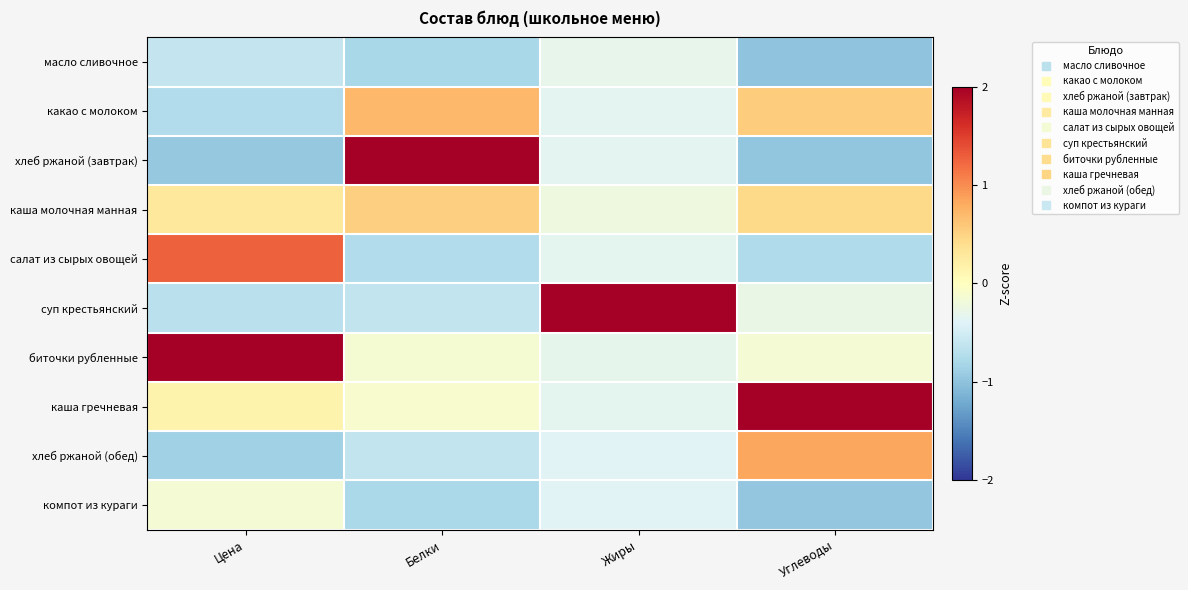

At which category is the sum across all series the highest?

Белки